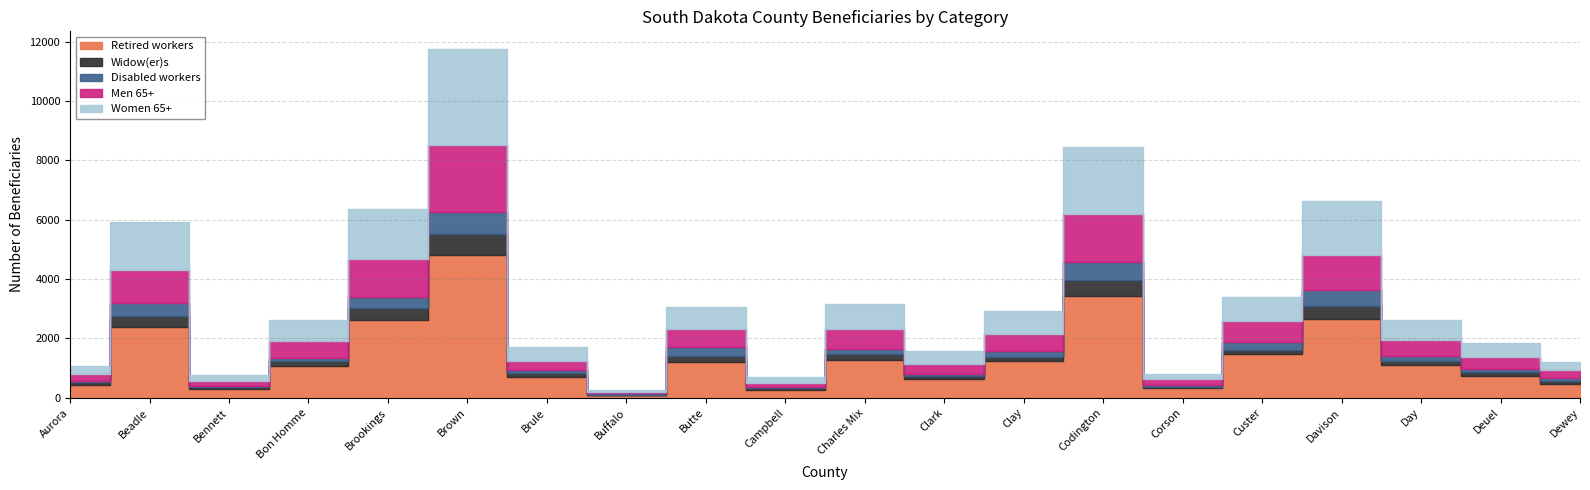

True or false: Retired workers and Women 65+ cross at least once.

False